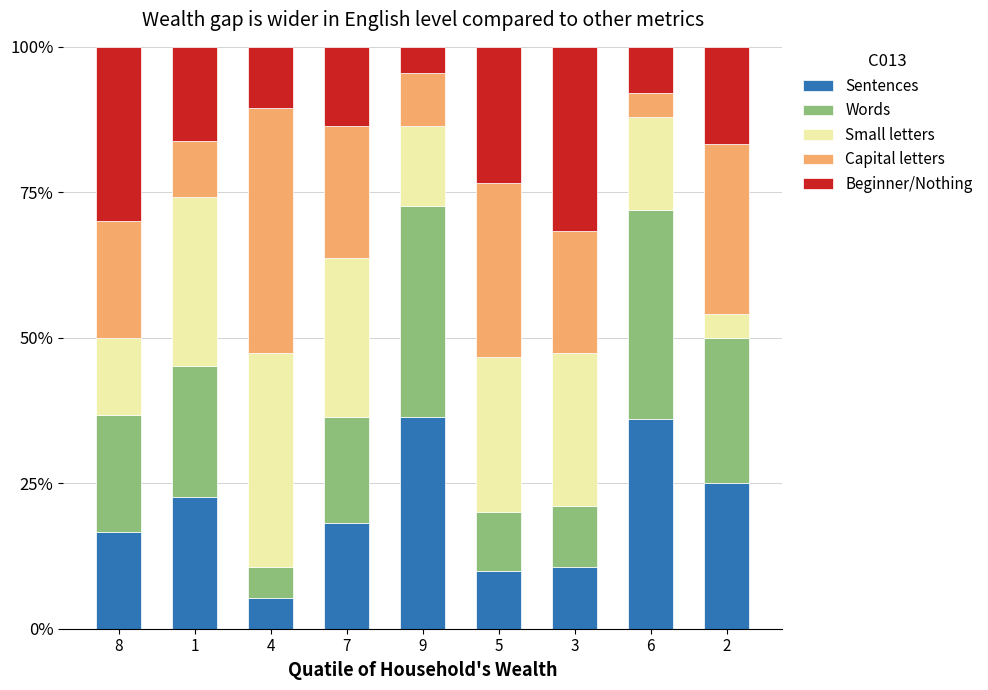

At which label does Sentences reach its minimum?

4